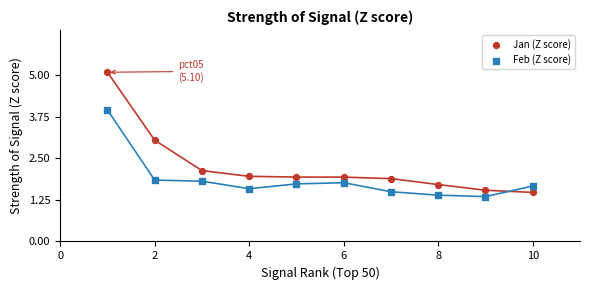

Which series has the widest spread of Y values?

Jan (Z score)